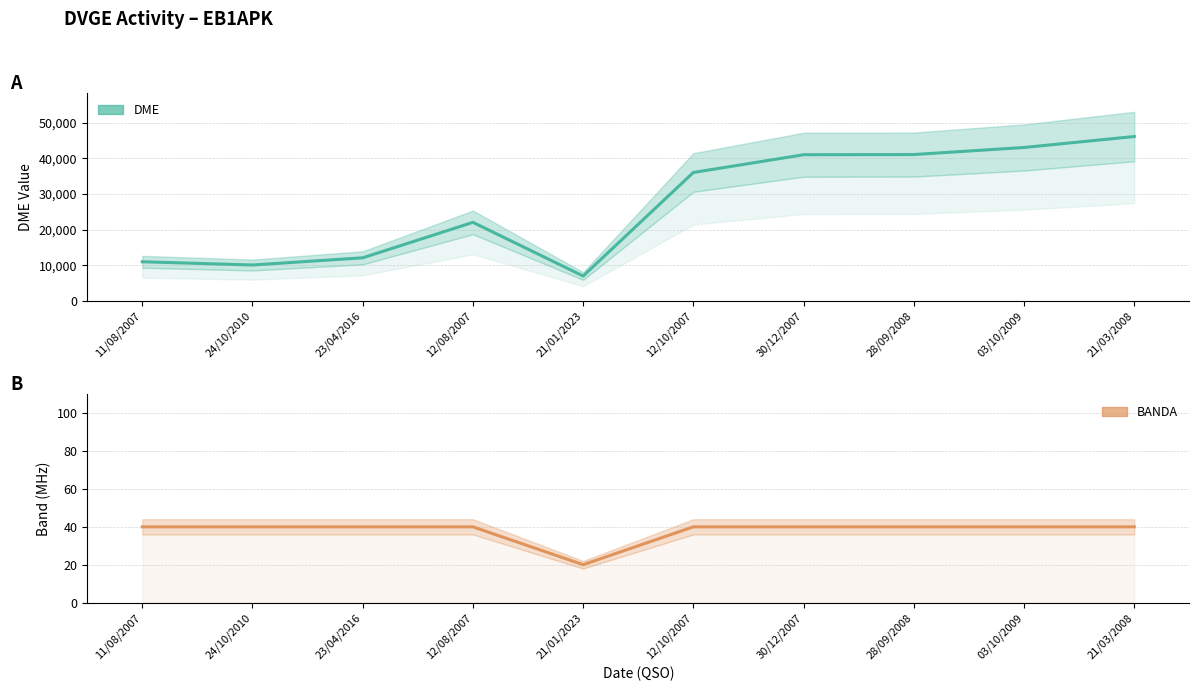

Rank the series by their average value, from highest to lowest.

DME, BANDA